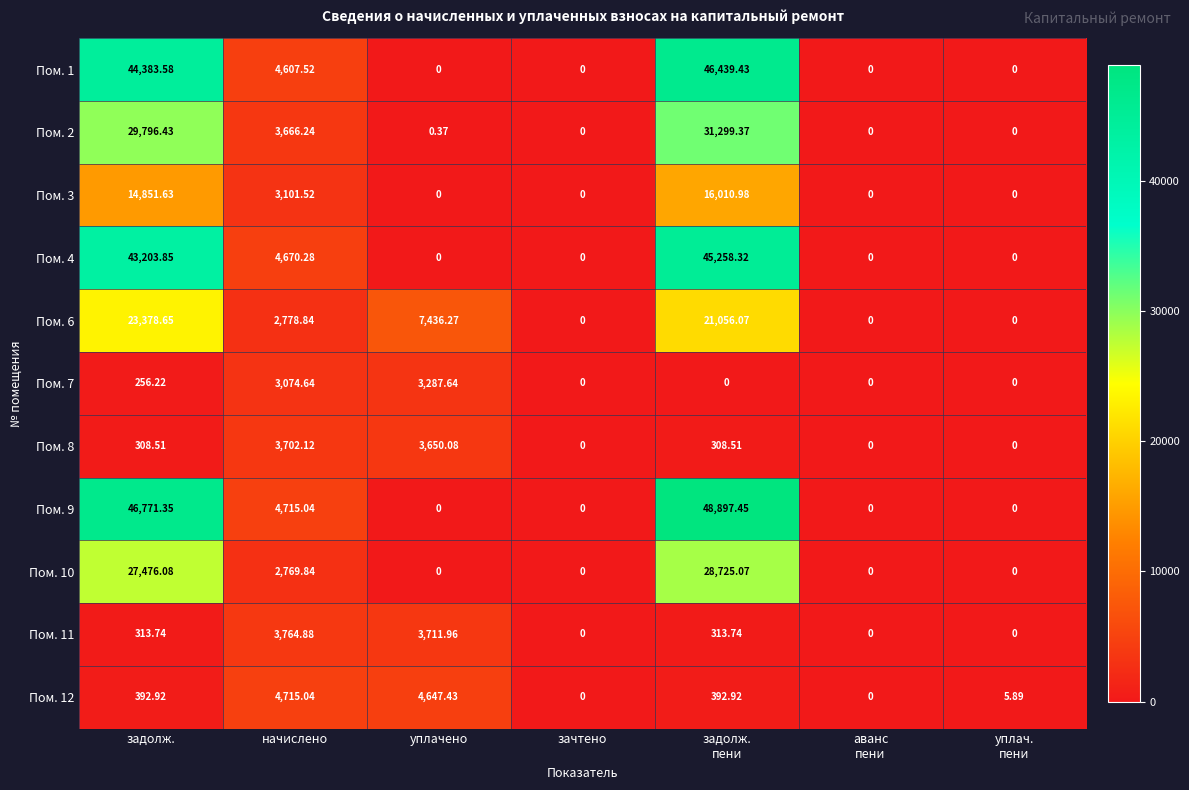

At which label is Пом. 3 closest to 8005?

начислено